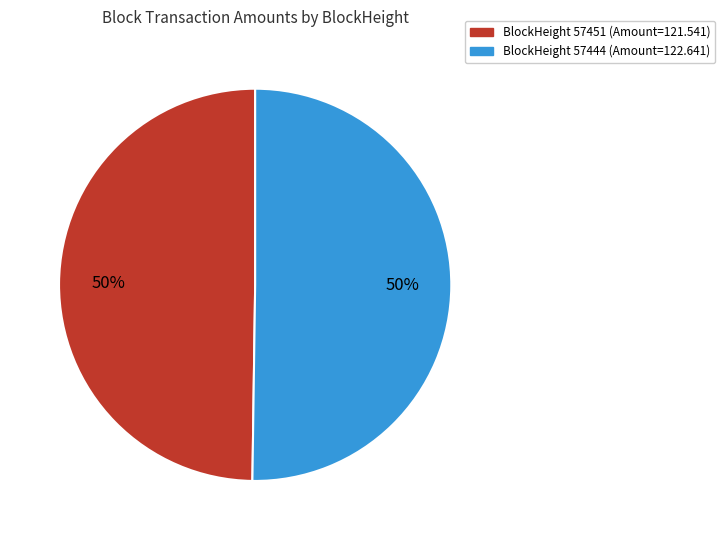

To the nearest percent, what is the average slice percentage?

50%